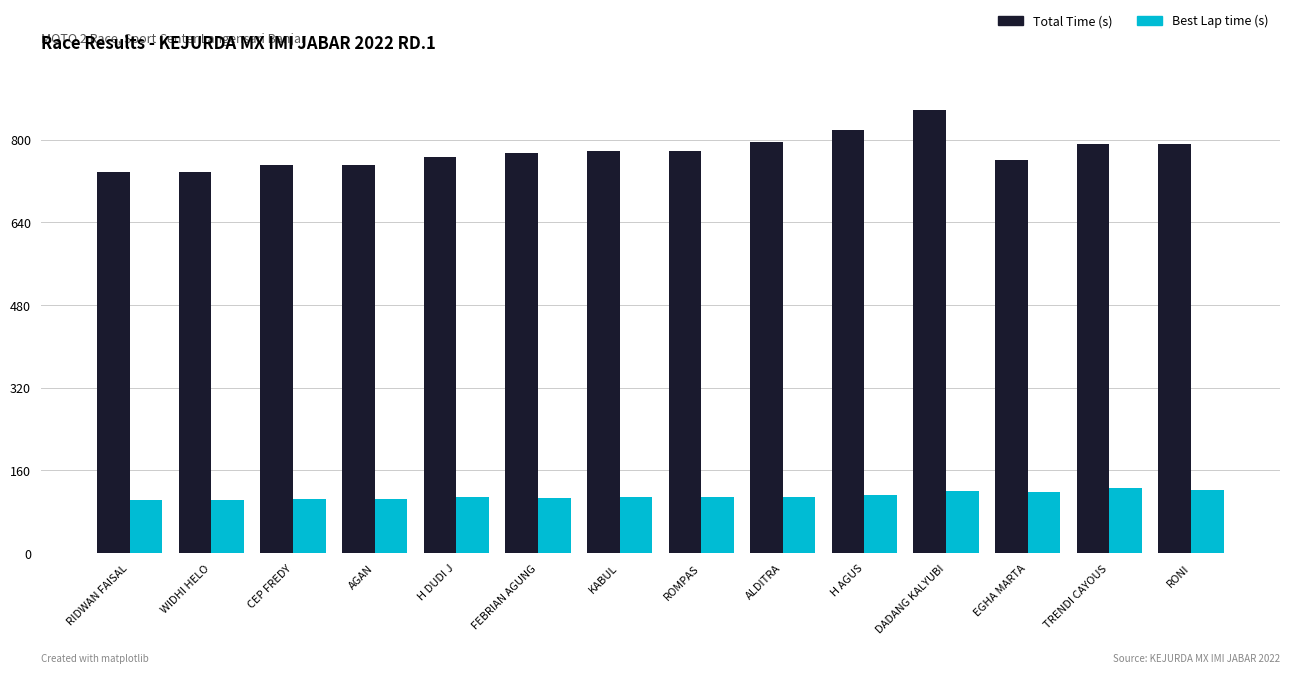

At which category is the sum across all series the highest?

DADANG KALYUBI